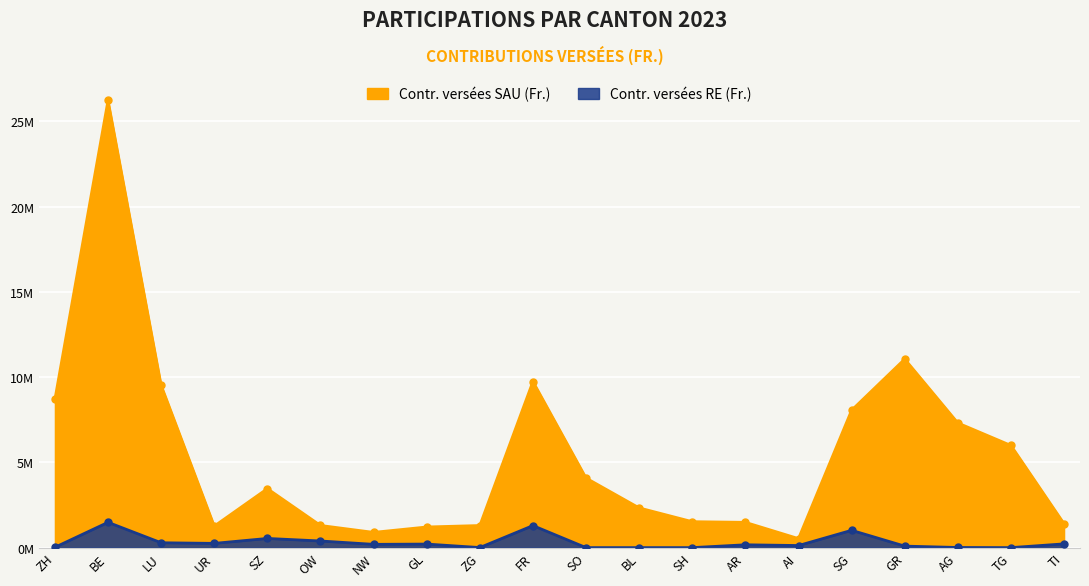

True or false: Contr. versées SAU (Fr.) and Contr. versées RE (Fr.) cross at least once.

False